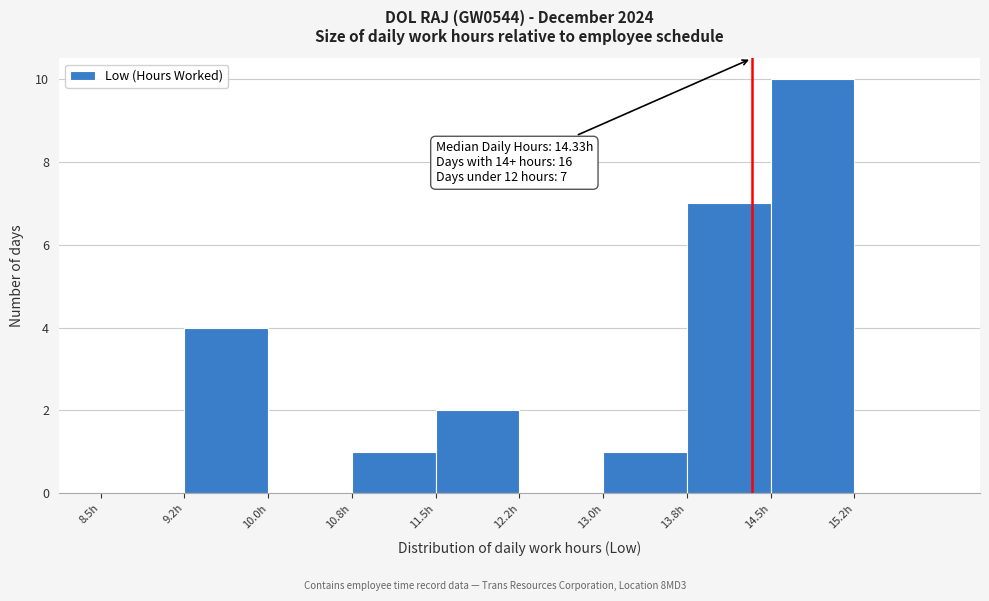

Which range on the x-axis has the tallest bar?

14.50 to 15.25